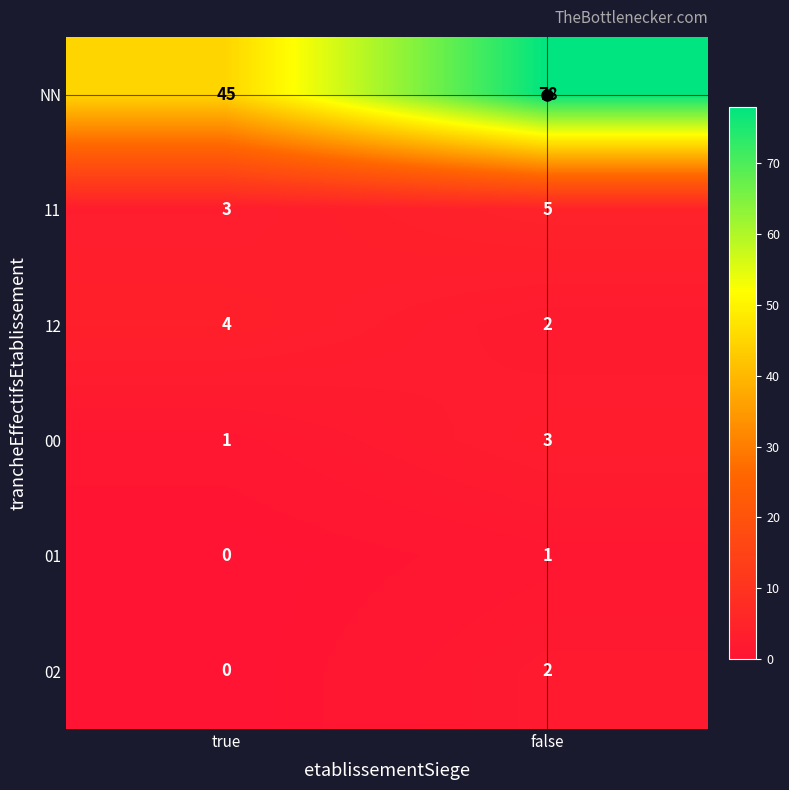

At which category is the sum across all series the highest?

false